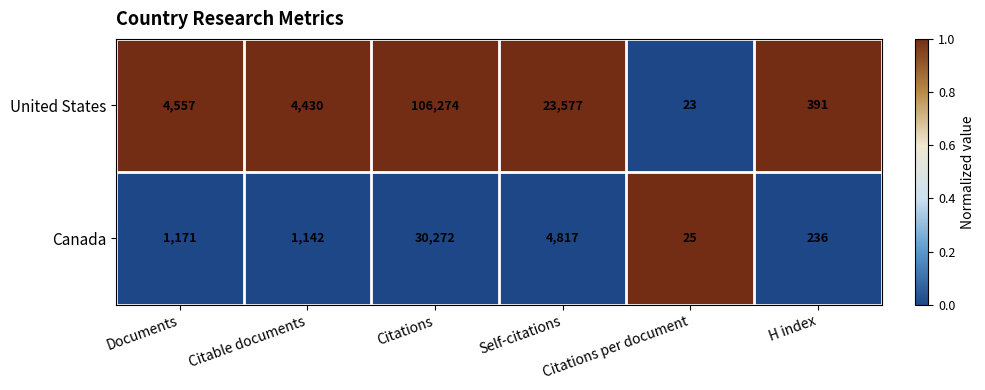

What is the difference between the highest and lowest values at H index?

155